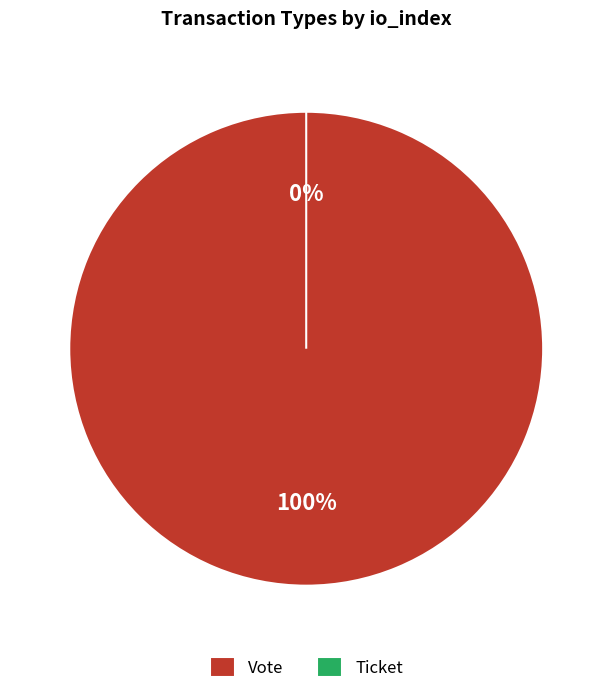

The Vote slice represents 100% of the pie. True or false?

True